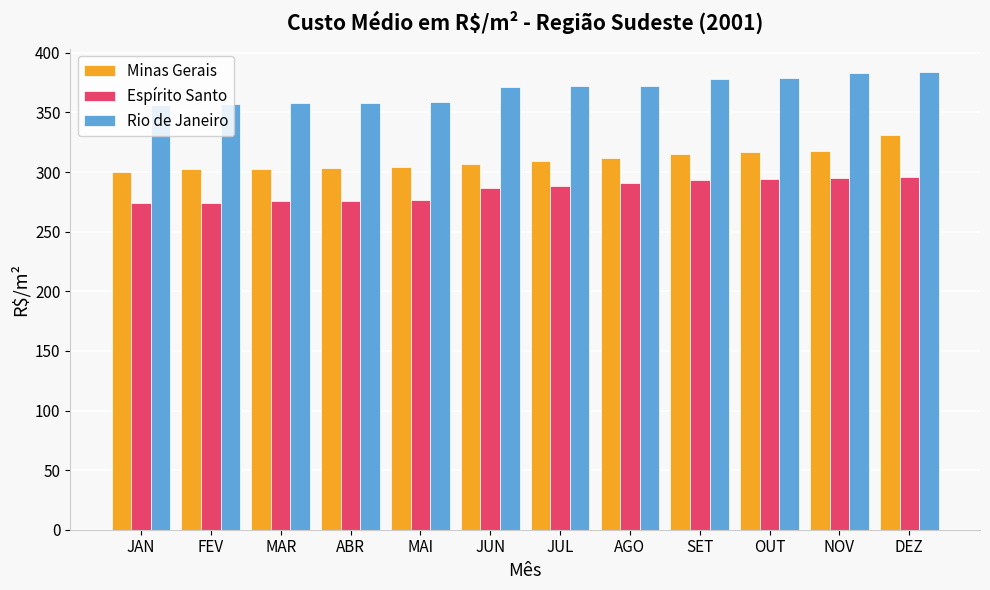

What is the difference between the second highest and minimum values in the Minas Gerais series?

17.6